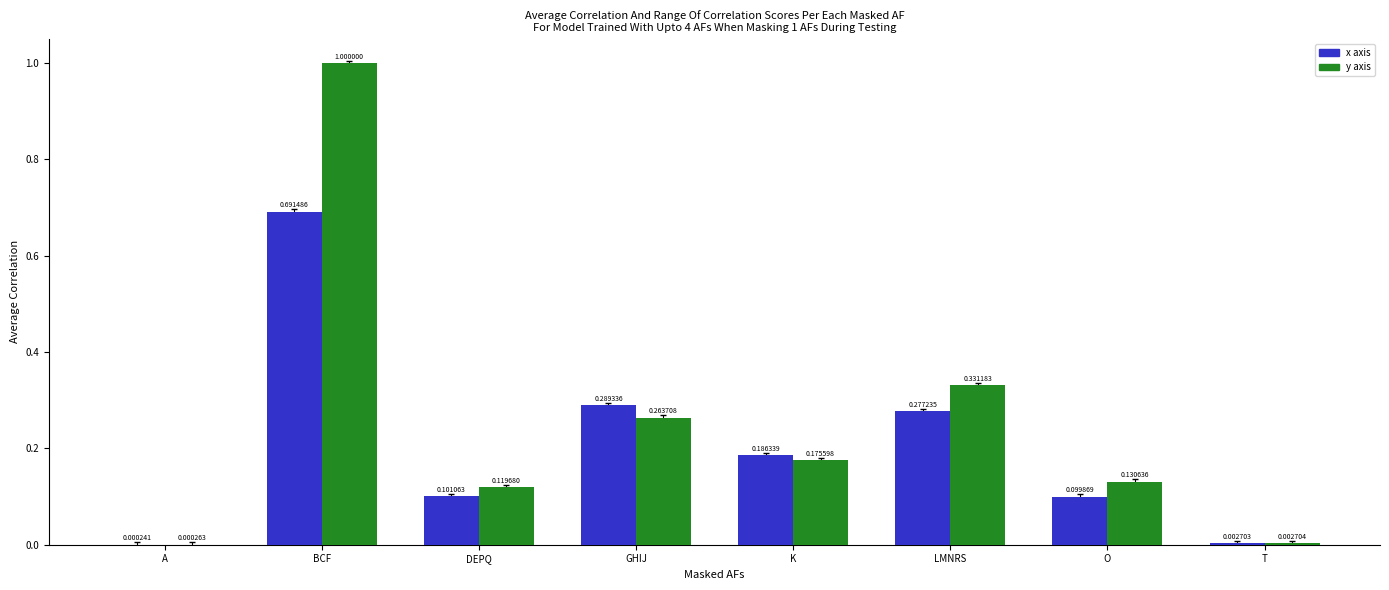

At which label does y axis reach its peak?

BCF